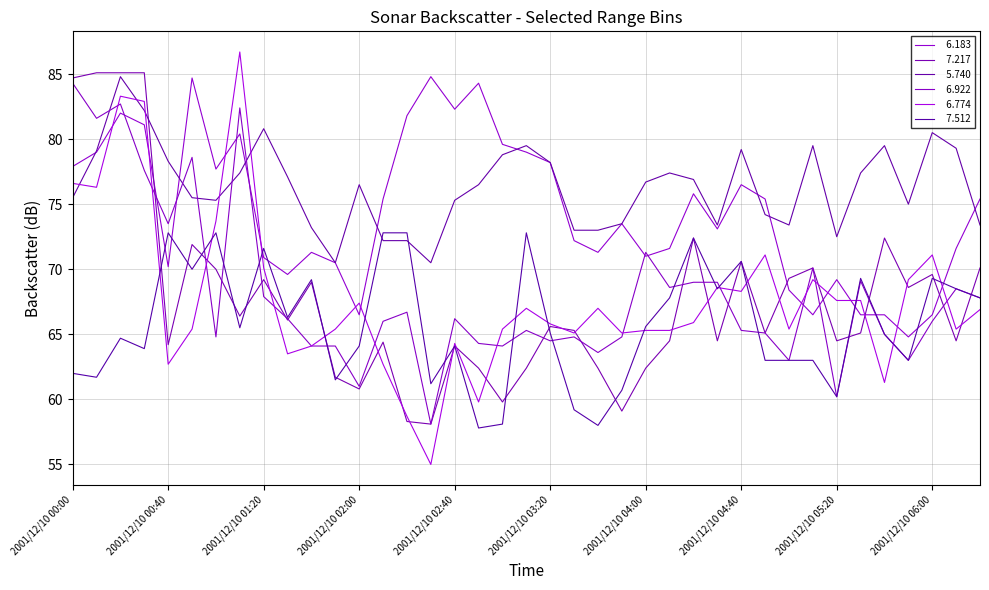

Does the chart display data point markers on the line(s)?

No